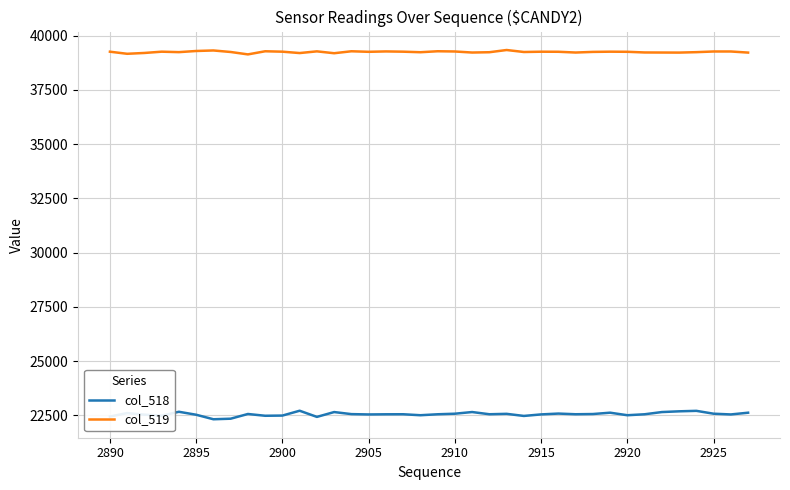

What is the difference between the maximum and minimum values in the col_518 series?

393